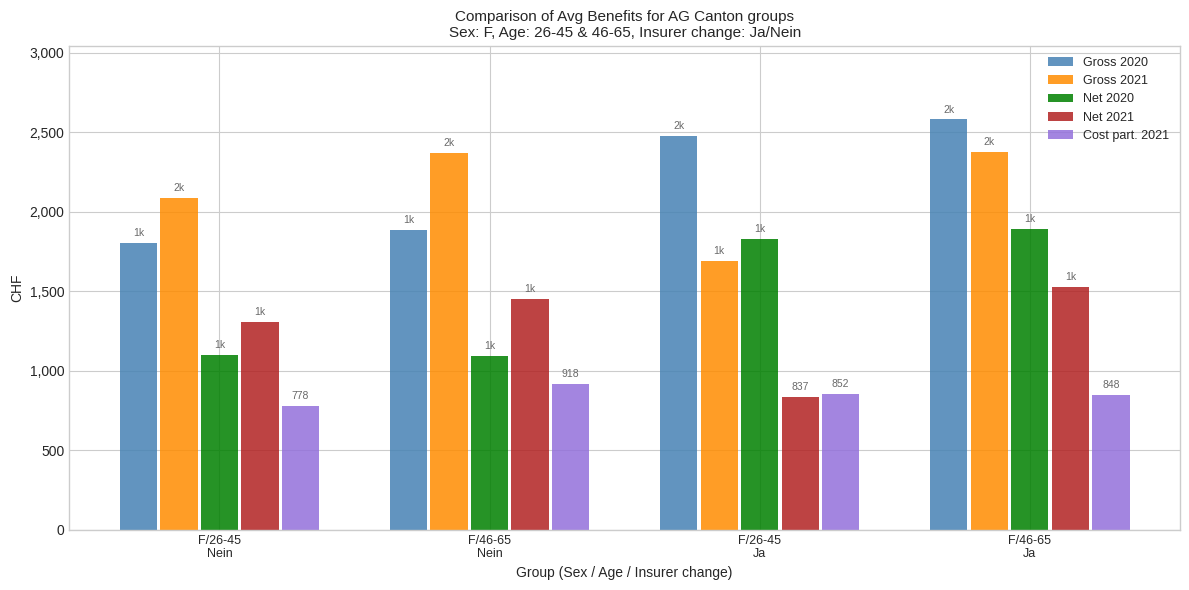

What value does the Net 2021 series have at F/26-45
Nein, to the nearest 100?

1300